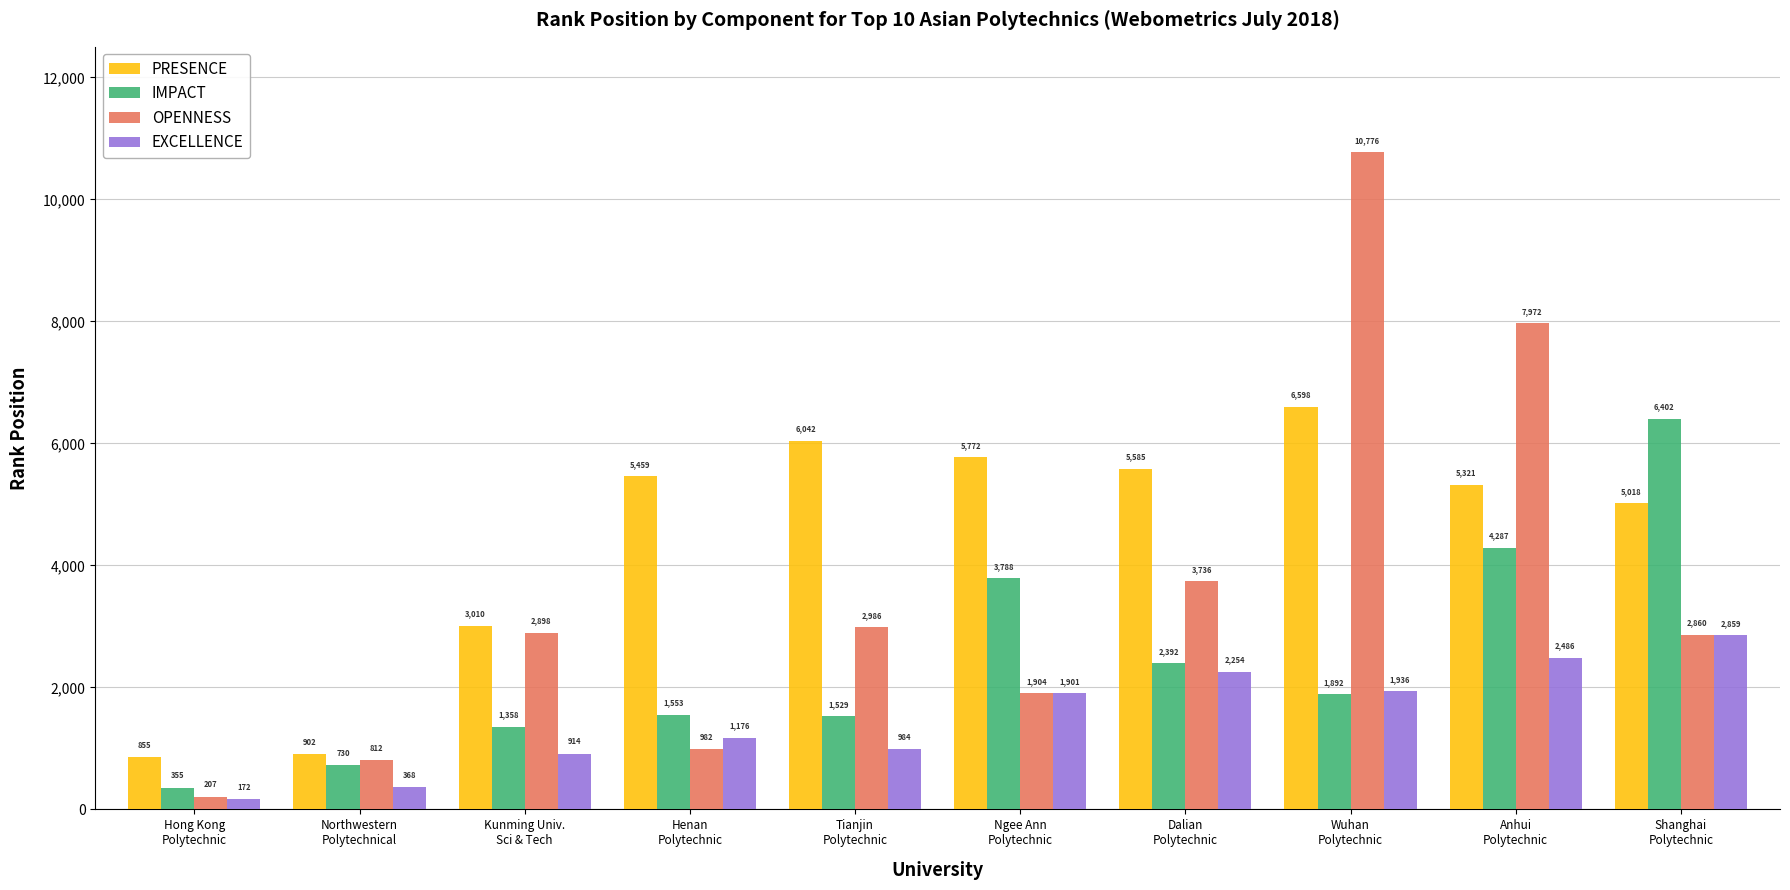

Count the number of categories in the chart.

10